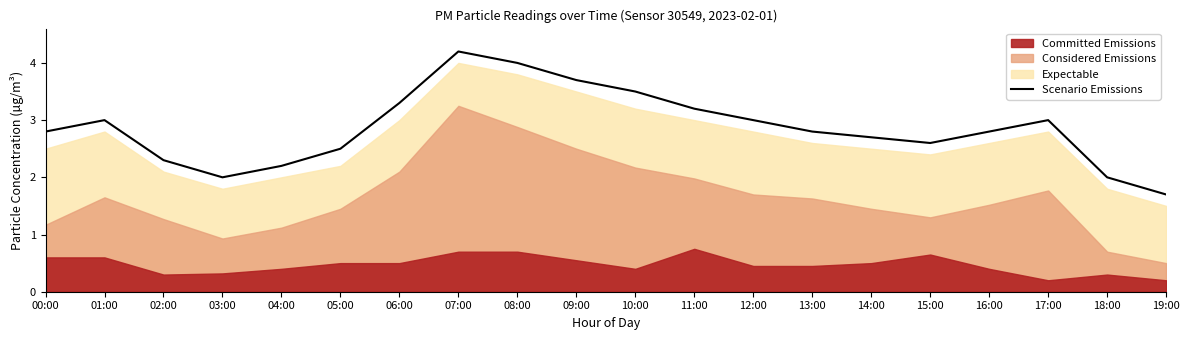

Where is the first local minimum?

03:00